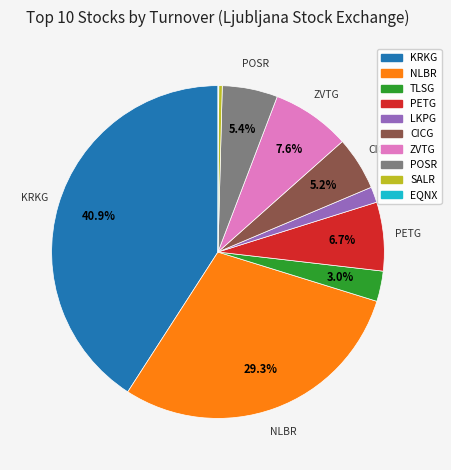

Is there any slice that represents more than half of the pie?

No